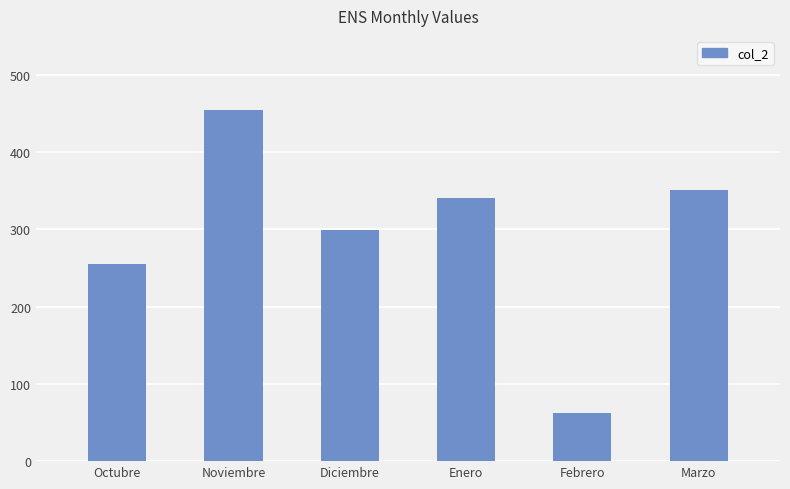

Rank the categories by value from lowest to highest.

Febrero, Octubre, Diciembre, Enero, Marzo, Noviembre